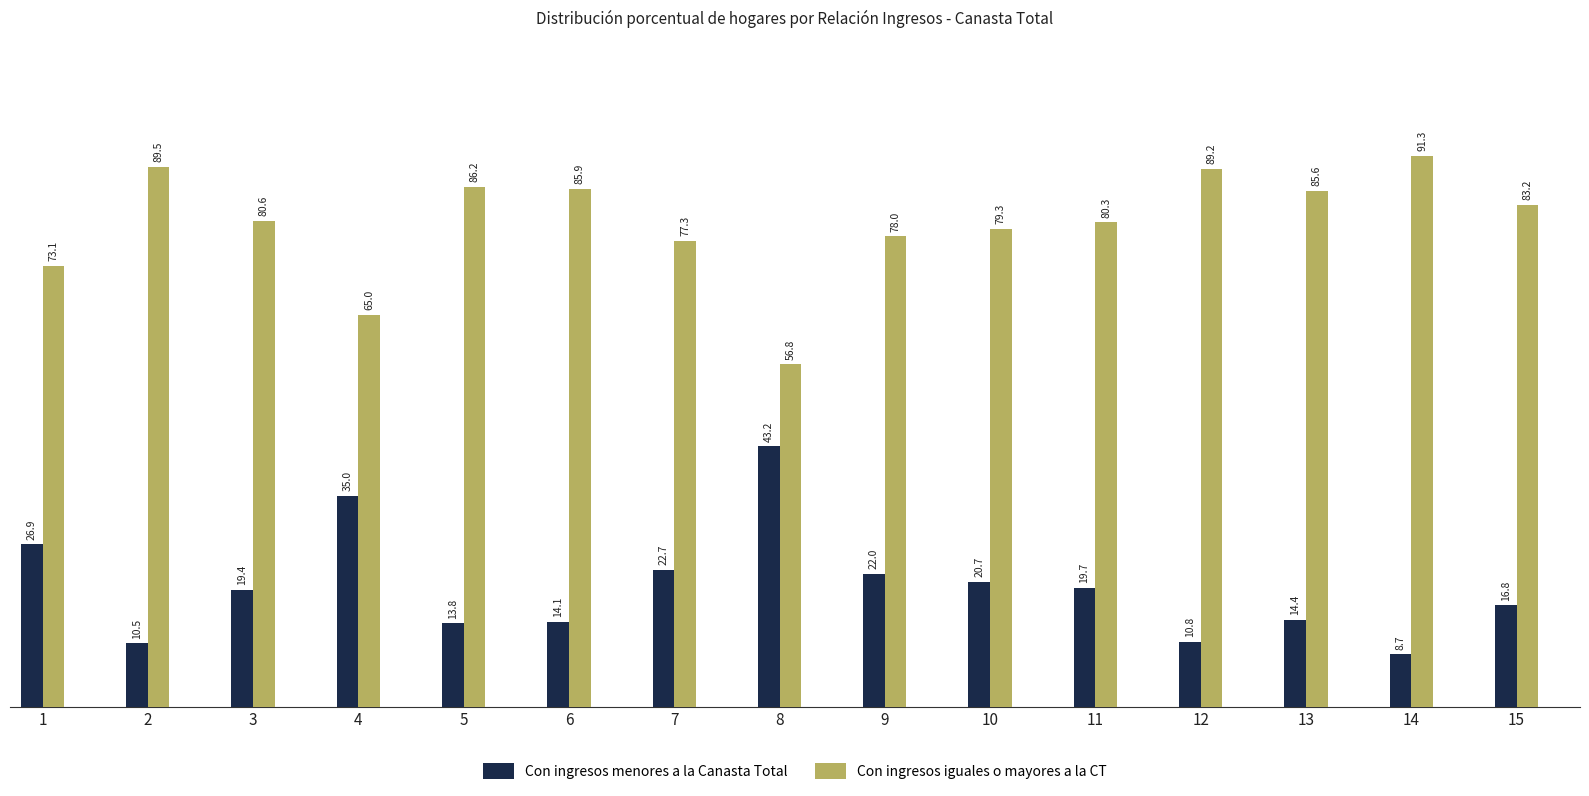

Rank the categories by Con ingresos menores a la Canasta Total value from highest to lowest.

8, 4, 1, 7, 9, 10, 11, 3, 15, 13, 6, 5, 12, 2, 14